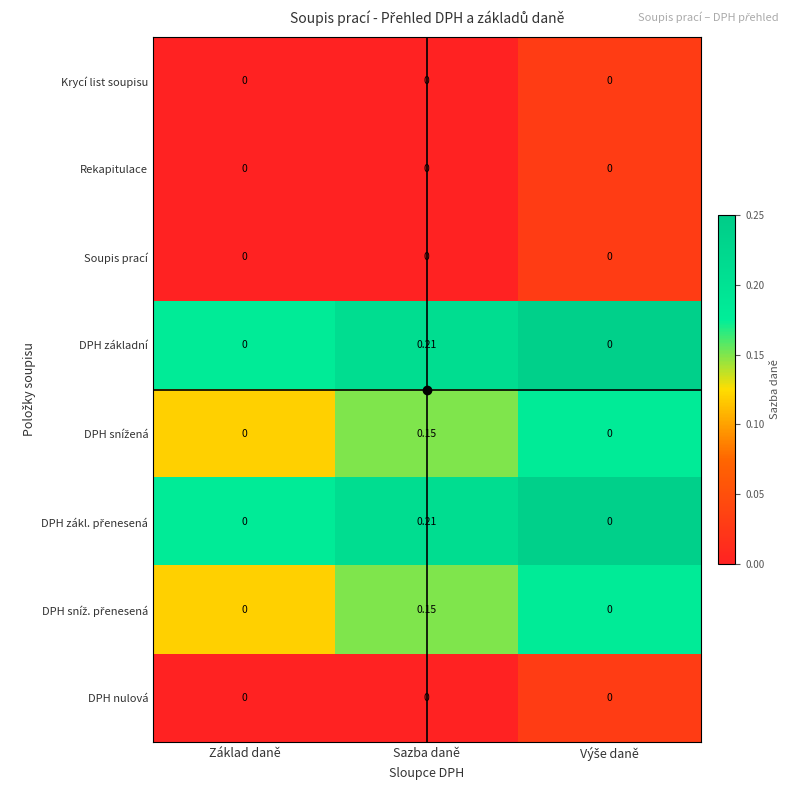

Which label corresponds to the largest value in the chart?

Sazba daně